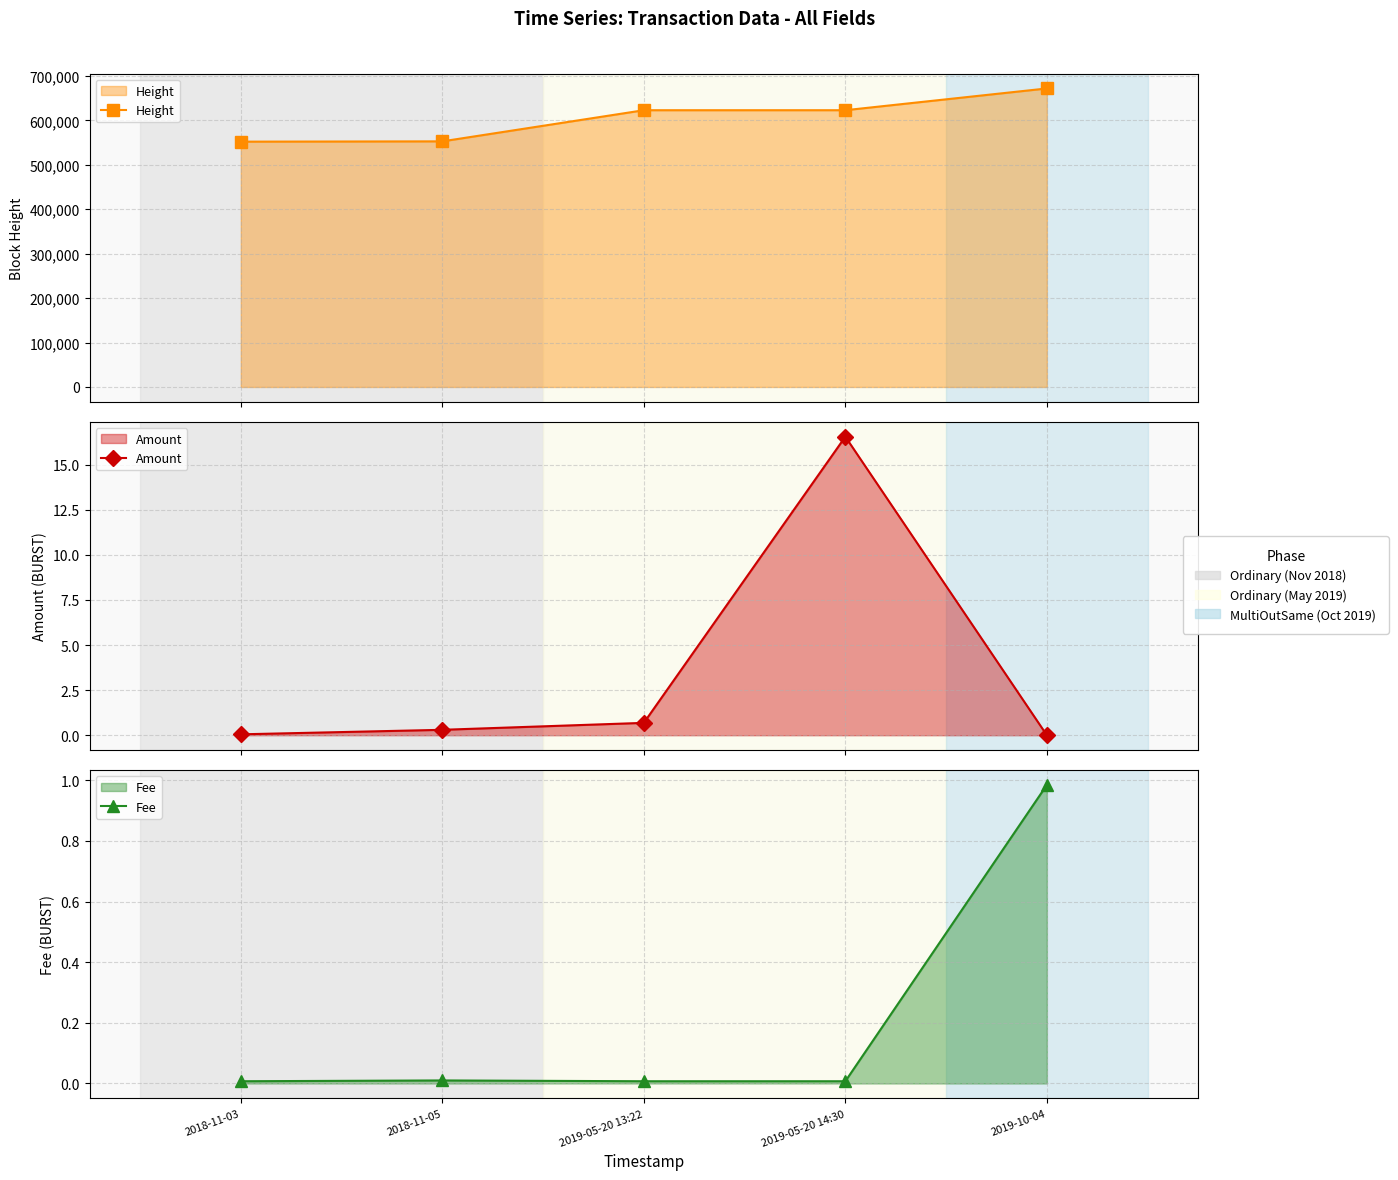

Is the value of Fee at 2019-05-20 14:30 greater than the value of Amount at 2018-11-03?

No